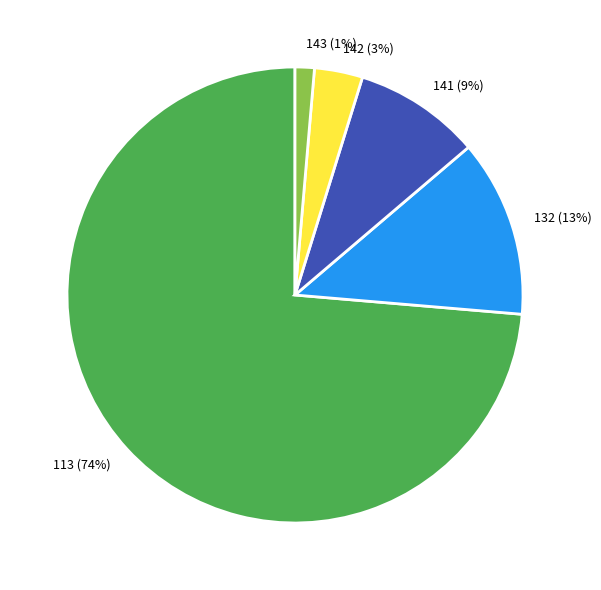

Which category accounts for the majority?

113